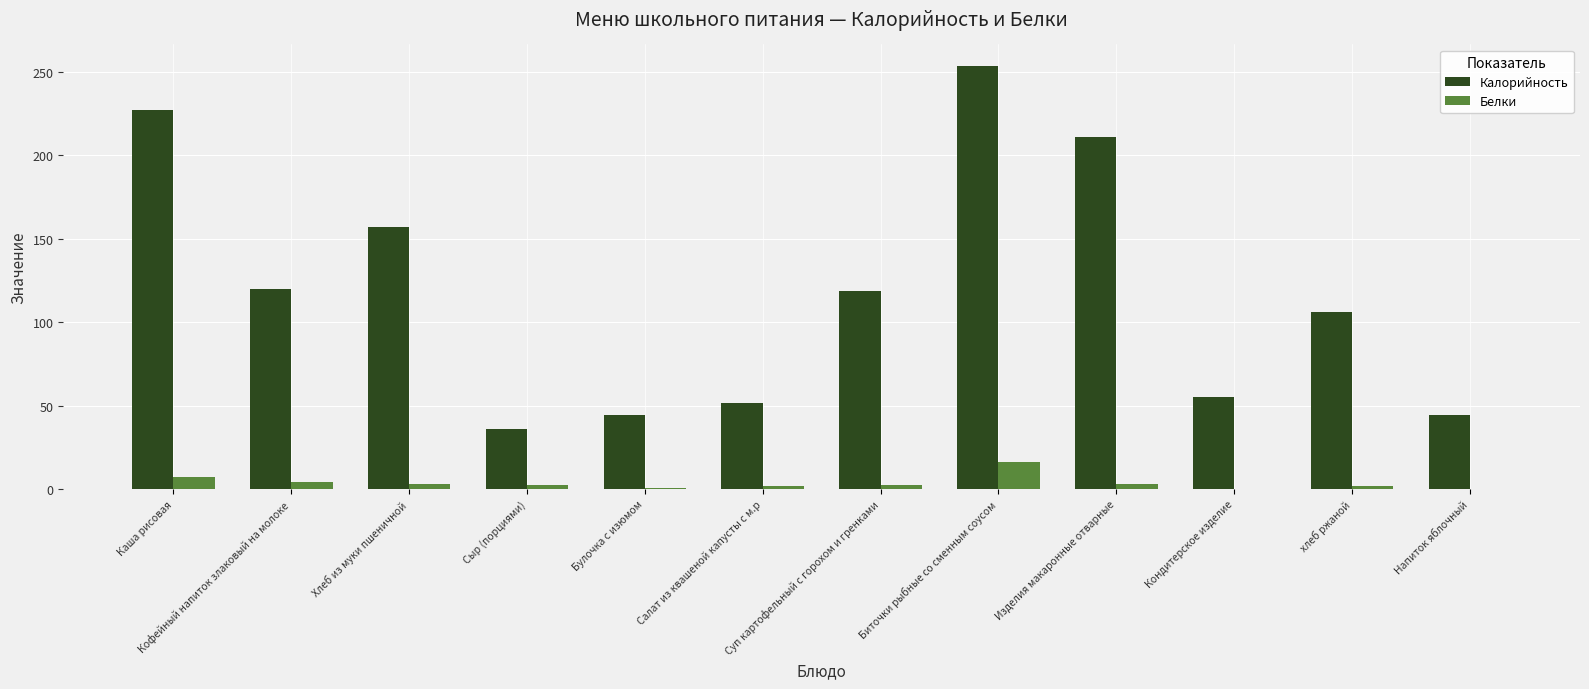

The value of Калорийность at Хлеб из муки пшеничной is 74.7. True or false?

False